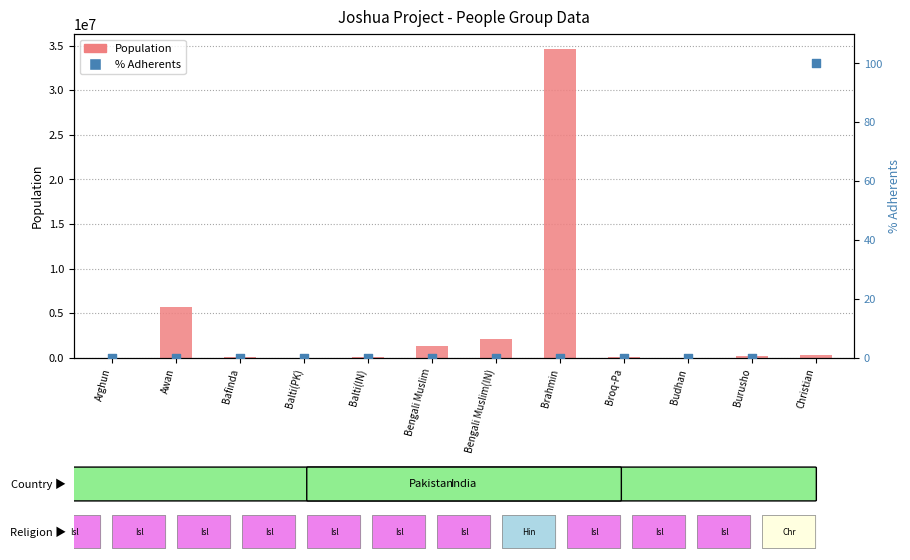

At how many categories does at least one series exceed 13398247?

1